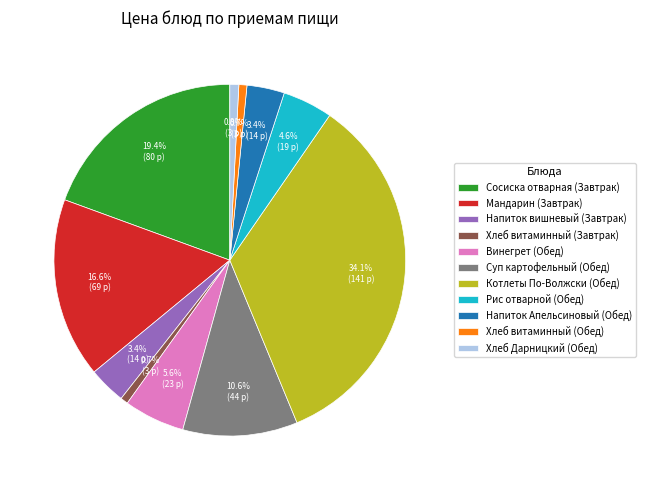

The Суп картофельный (Обед) slice represents 11% of the pie. True or false?

True